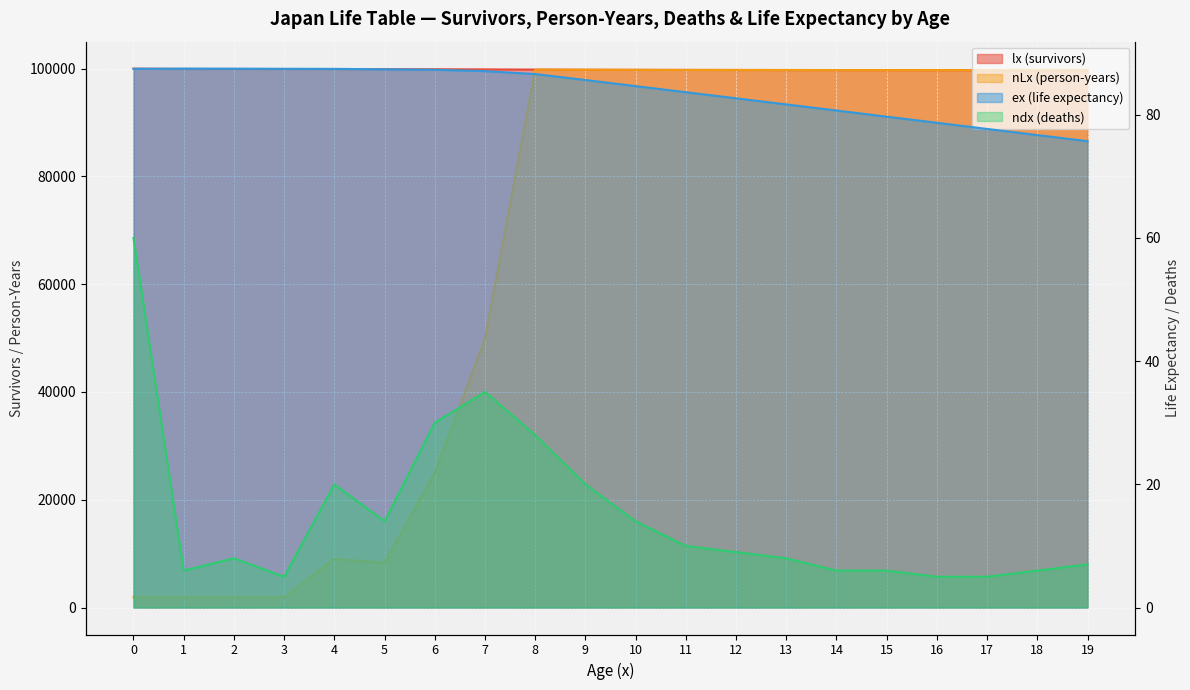

The ndx (deaths) series shows 14.0 at 5. True or false?

True